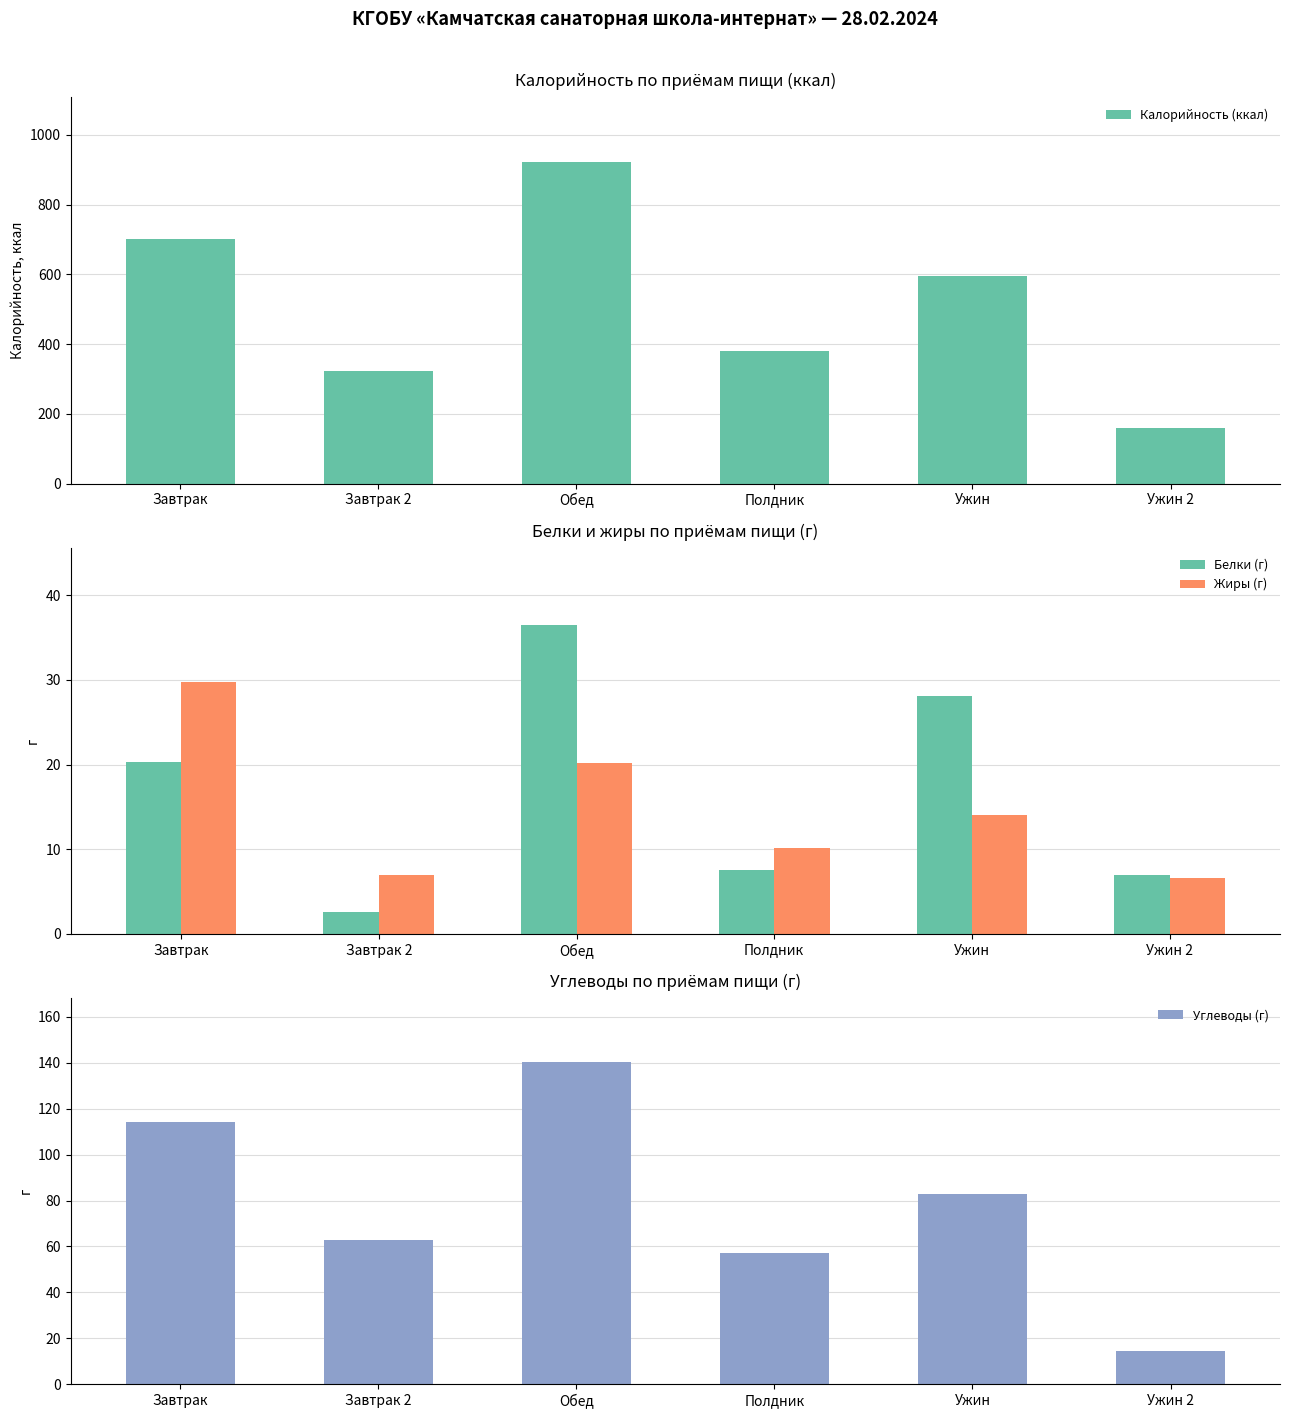

What position from the right is Обед?

4